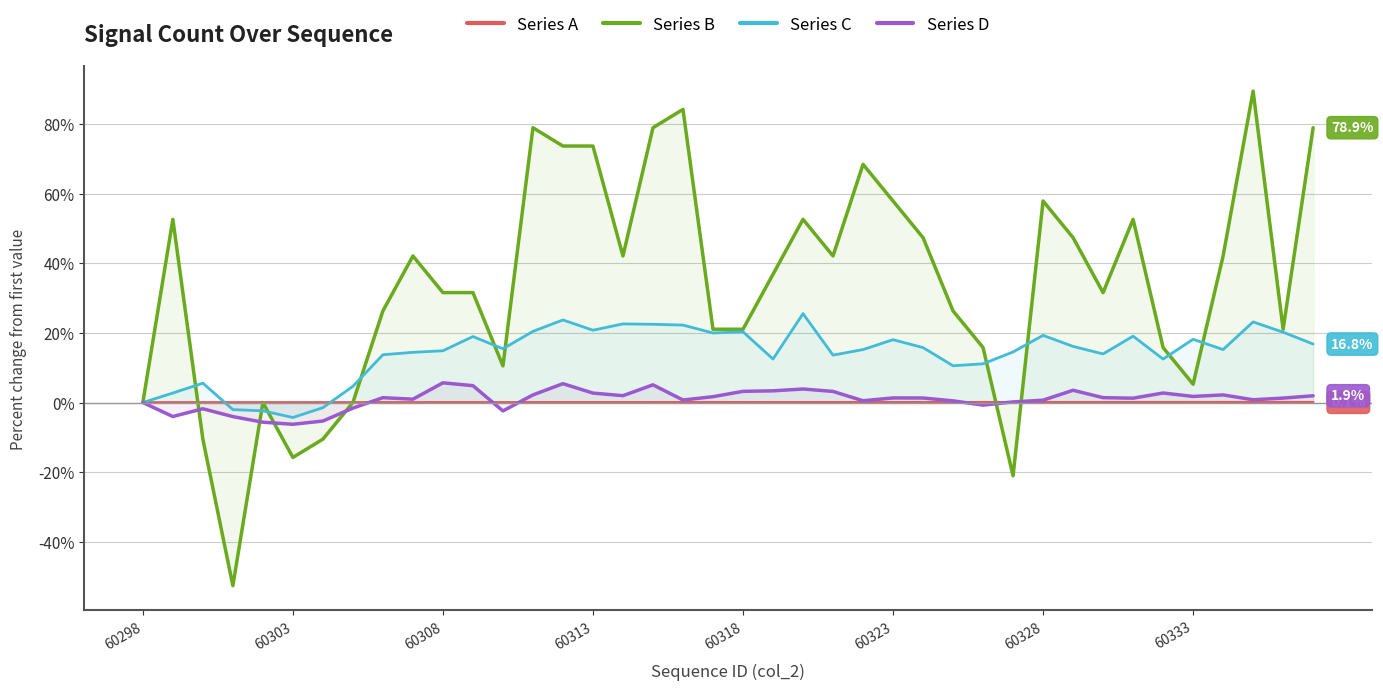

Between 9 and 27, which series saw the biggest shift?

Series B